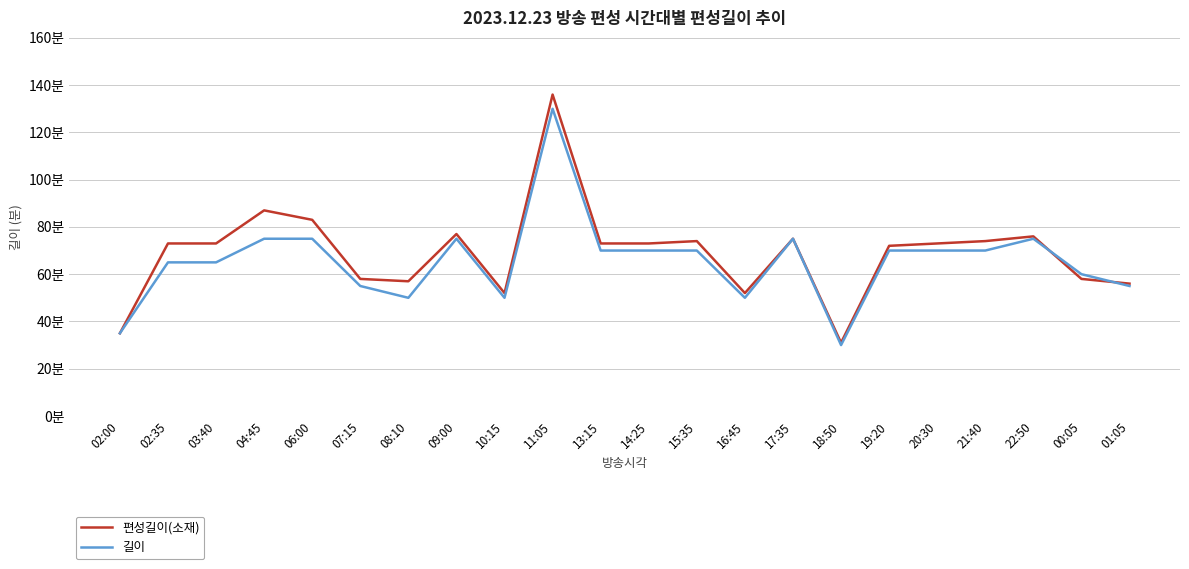

How many data points in 편성길이(소재) are less than 73?

9